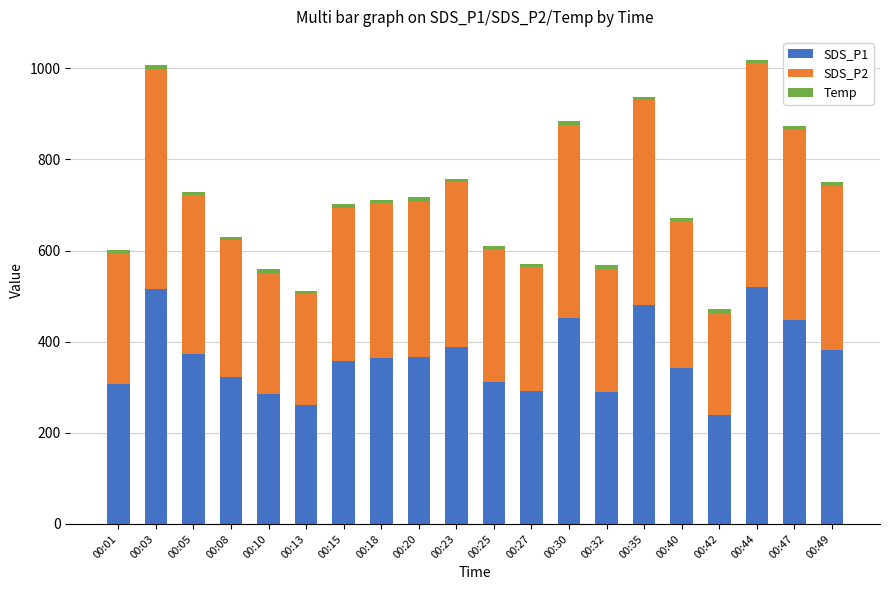

Does the chart contain stacked bars?

Yes